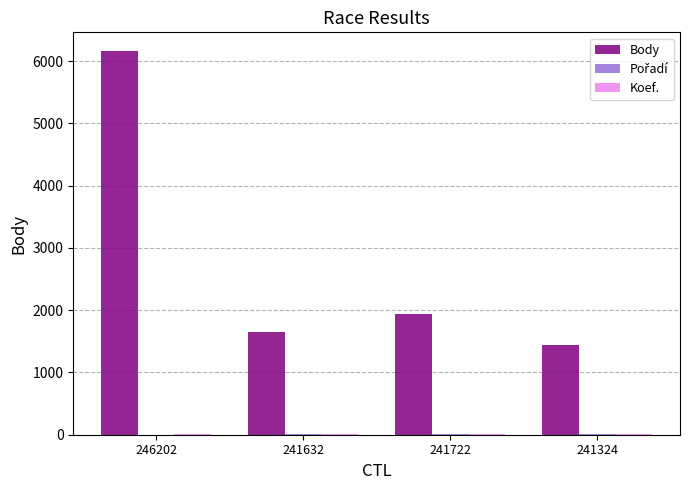

True or false: Body has a value of 880 at 241324.

False